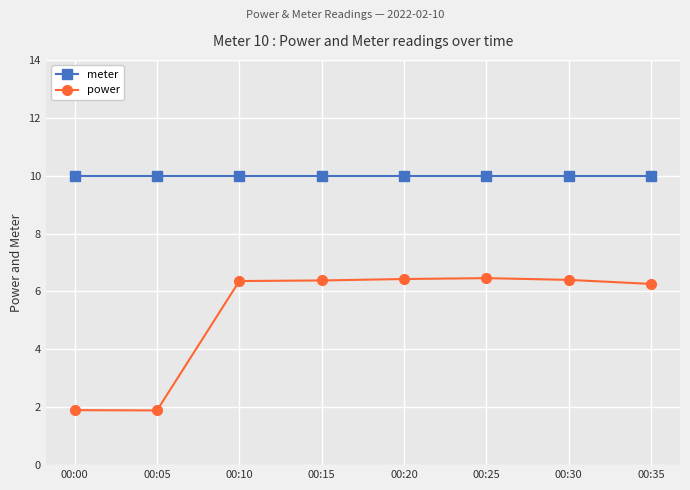

Which series has the largest range (max minus min)?

power